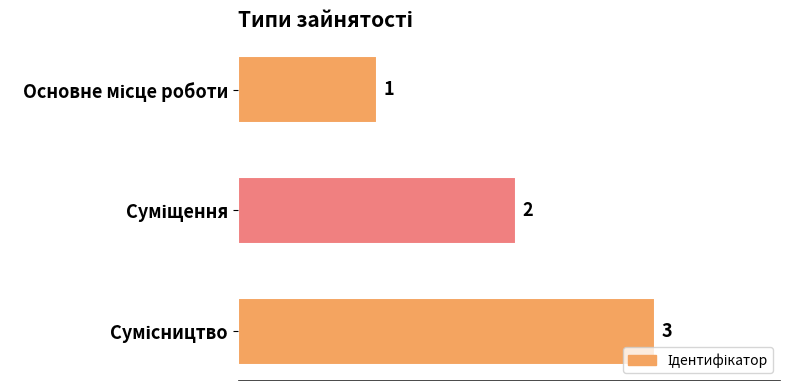

What is the sum of all values?

6